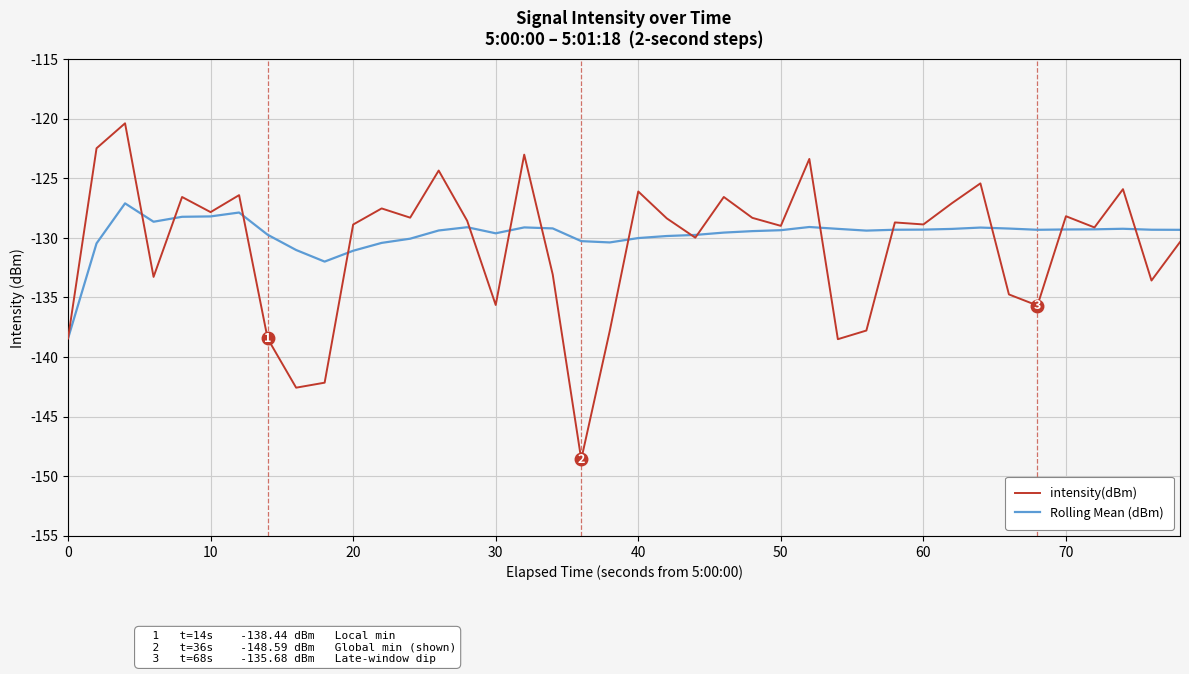

How many distinct data groups are displayed?

2